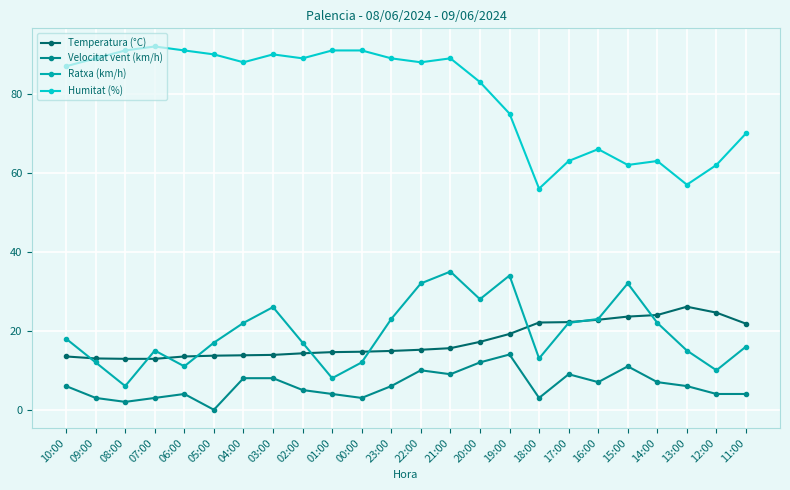

What is the label of the 22nd point from the left?

13:00